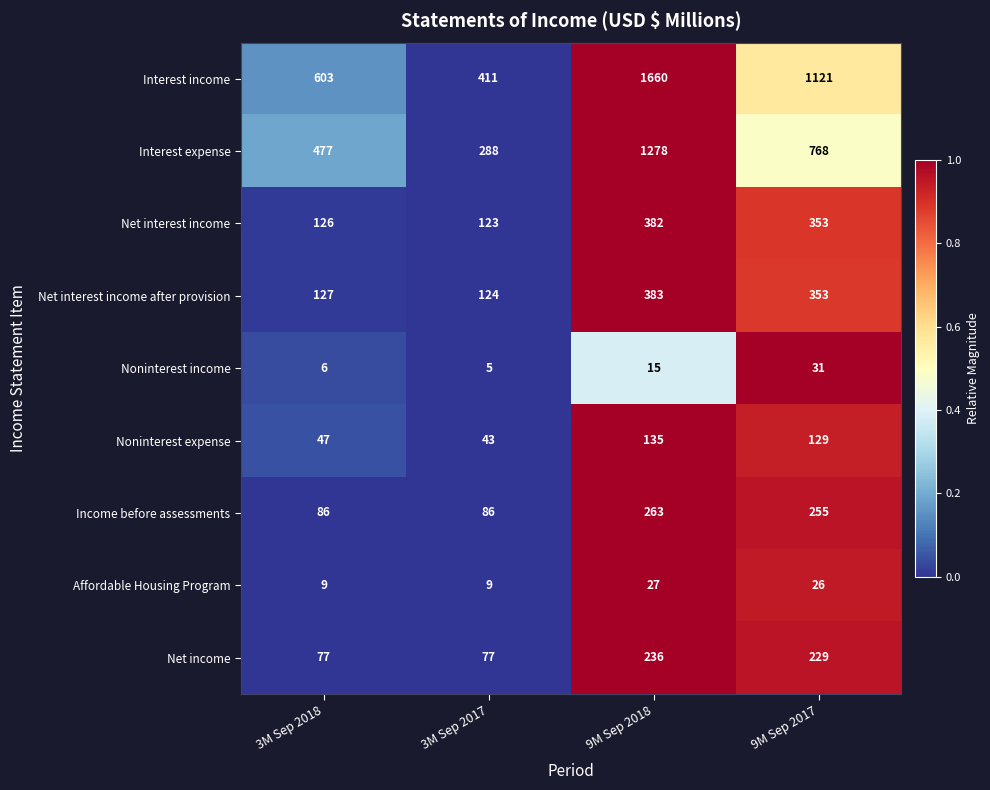

At which label does Net income first exceed 229?

9M Sep 2018